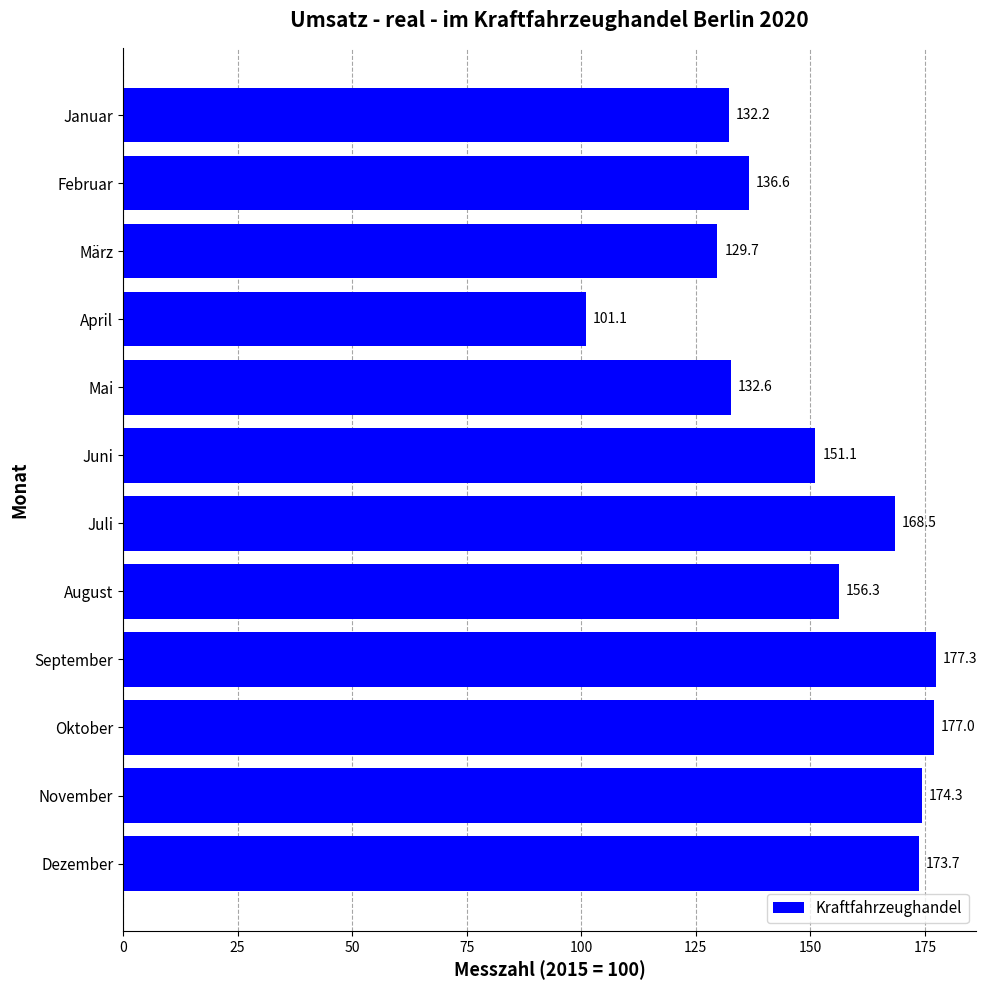

The value at März is 129.7. True or false?

True